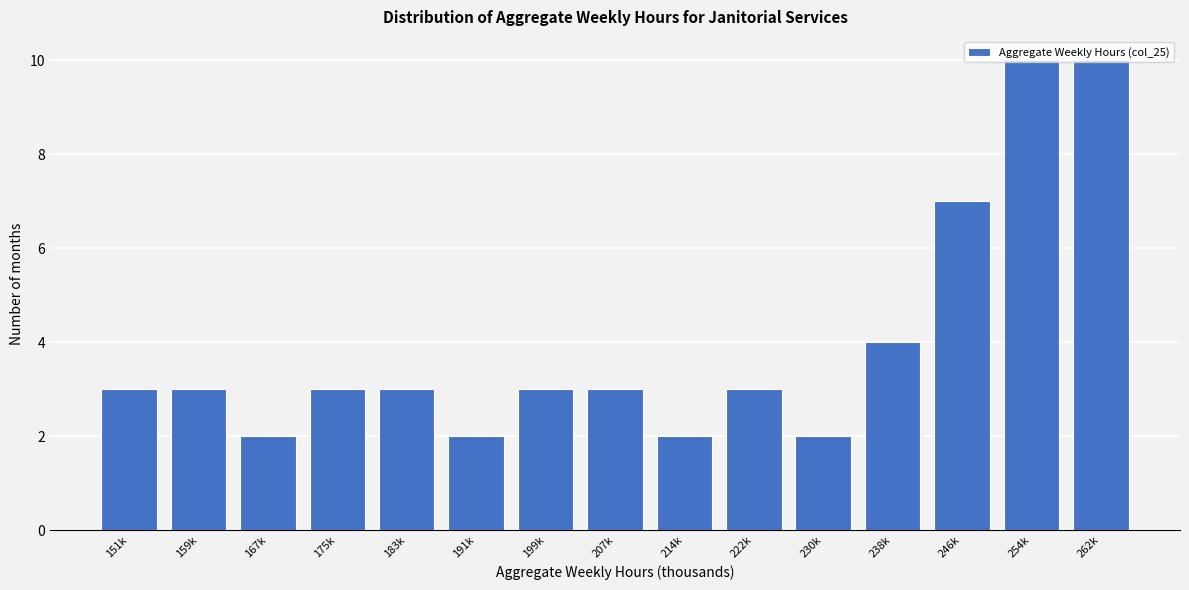

Where is the data nearest to the value 6?

246k